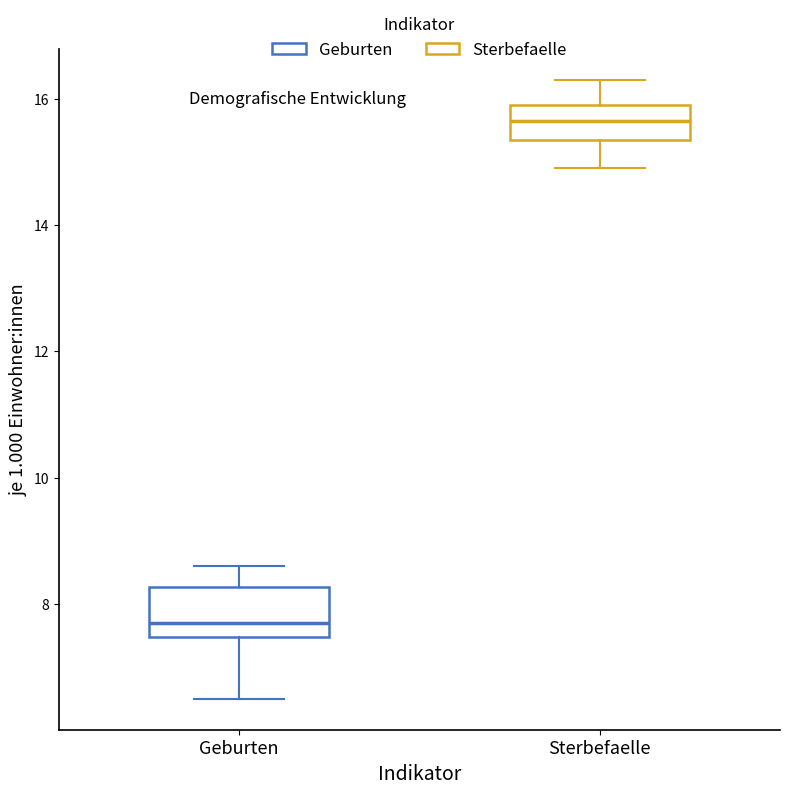

Which box's median line is the lowest?

Geburten